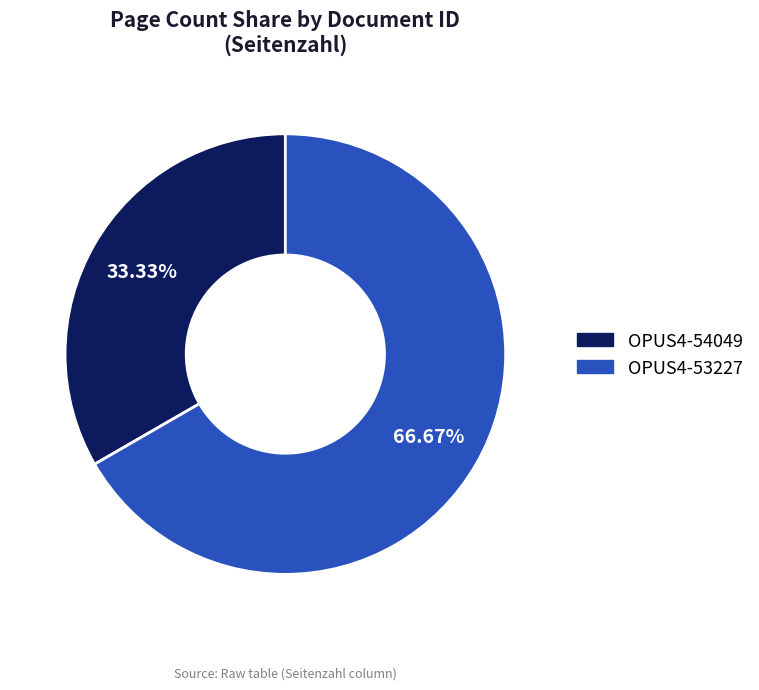

Rank the categories by value from lowest to highest.

OPUS4-54049, OPUS4-53227